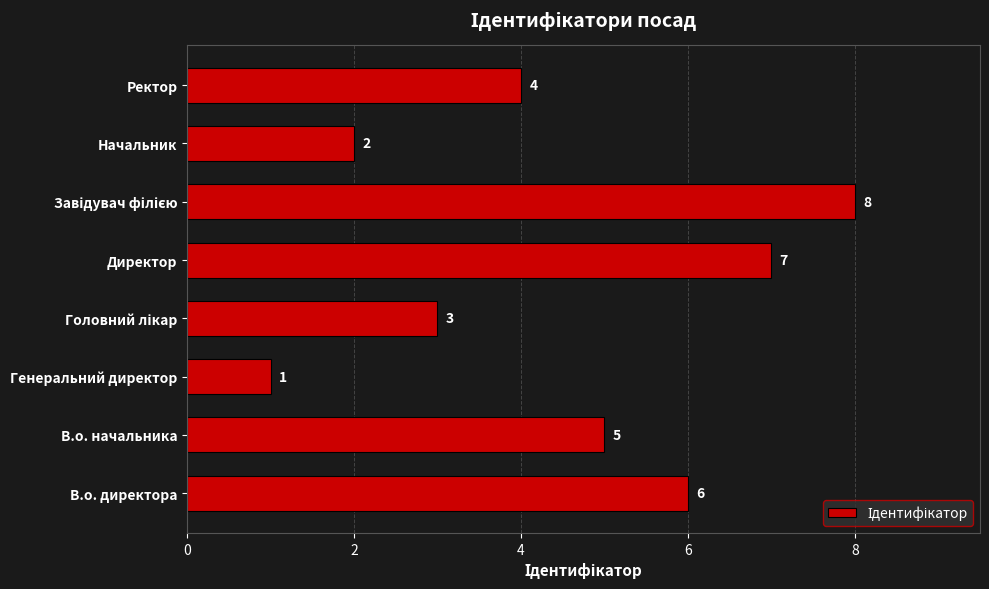

What is the change in value from В.о. директора to Начальник?

-4